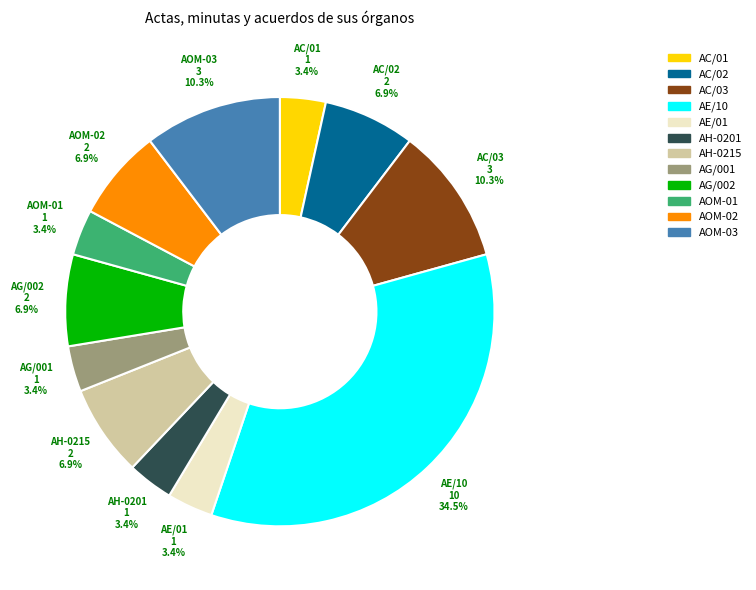

What is the largest slice in the pie chart?

AE/10